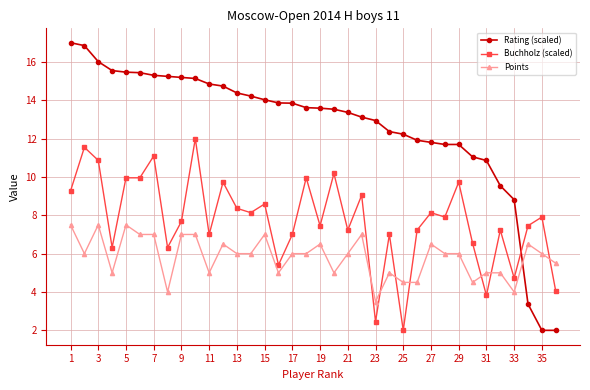

What is the average value of the Buchholz (scaled) series?

7.8